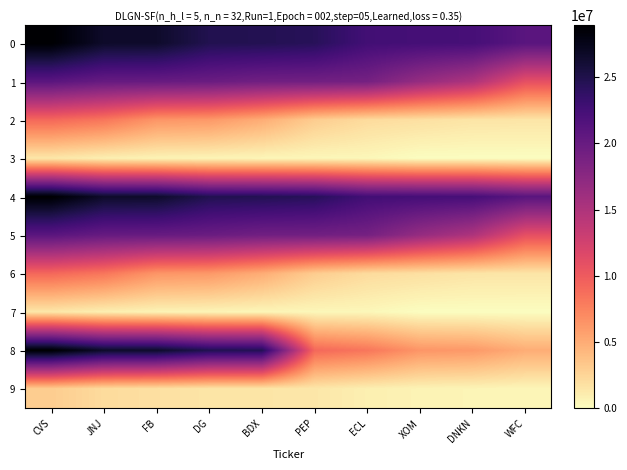

Rank the series at DNKN from highest to lowest value.

0, 4, 1, 5, 8, 2, 6, 9, 3, 7